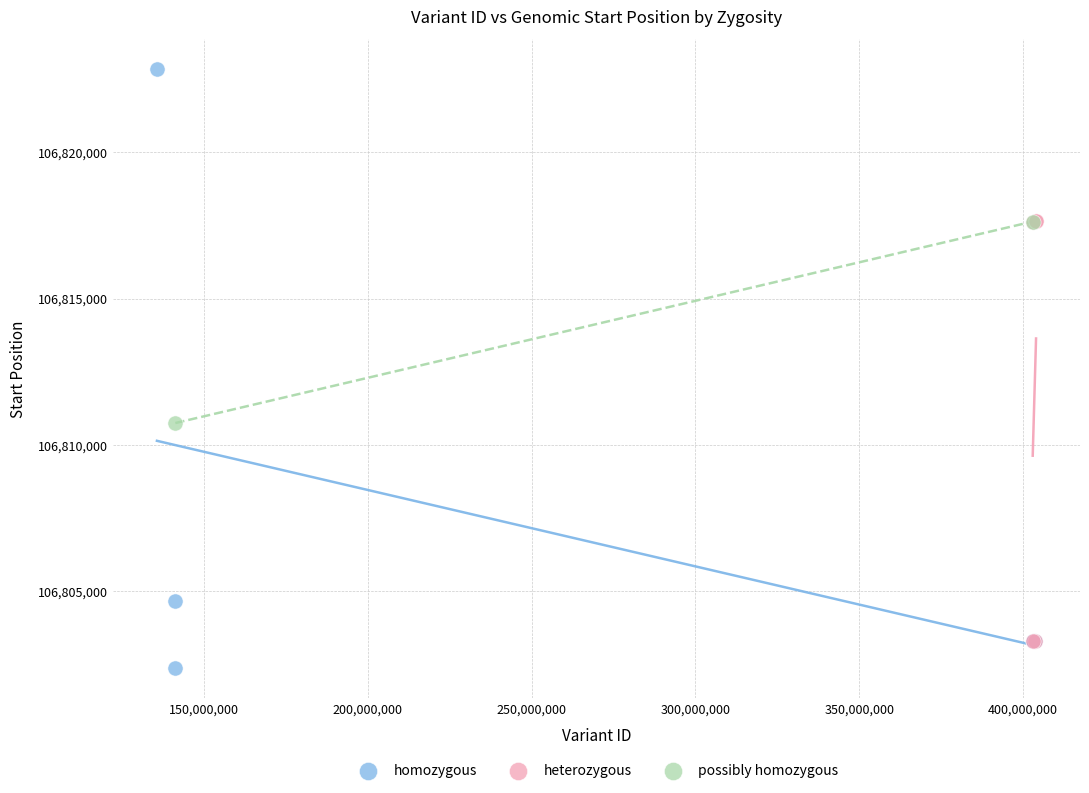

What are all the series names shown in the legend?

homozygous, heterozygous, possibly homozygous